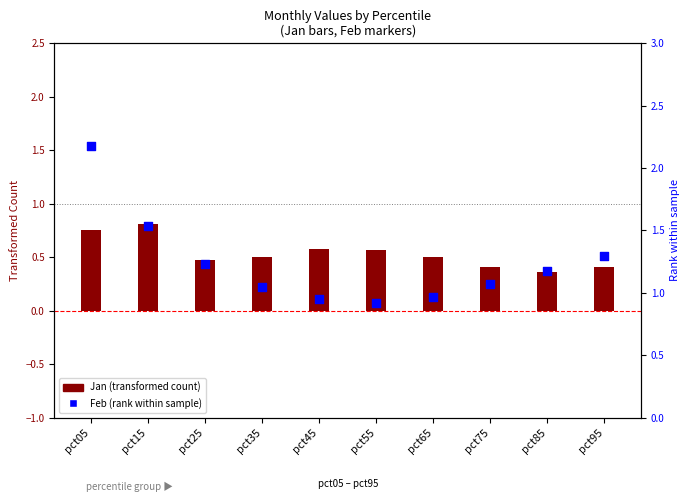

What are all the series names shown in the legend?

Jan (transformed count), Feb (rank within sample)